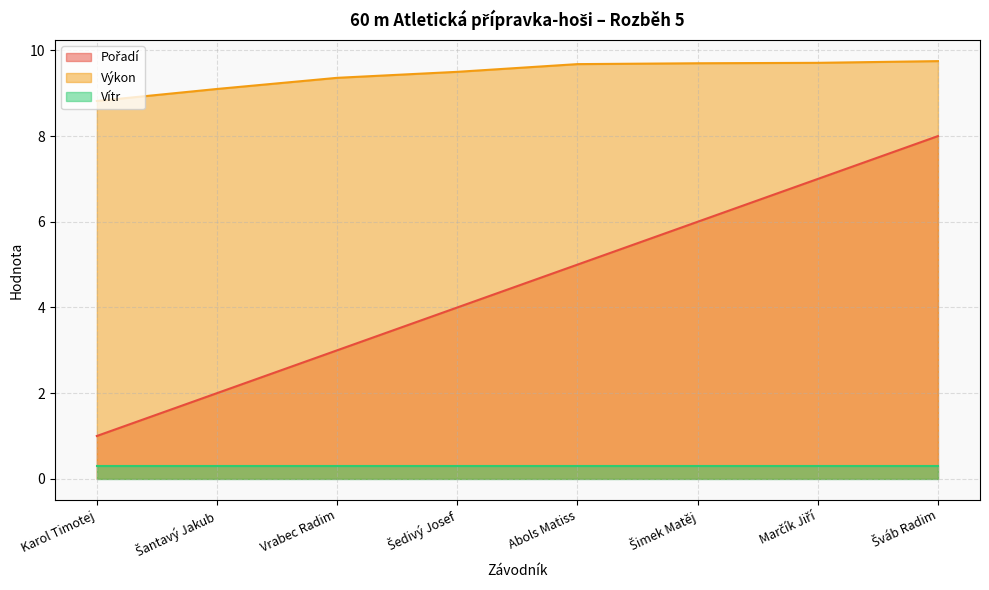

True or false: Výkon and Pořadí intersect in this chart.

False